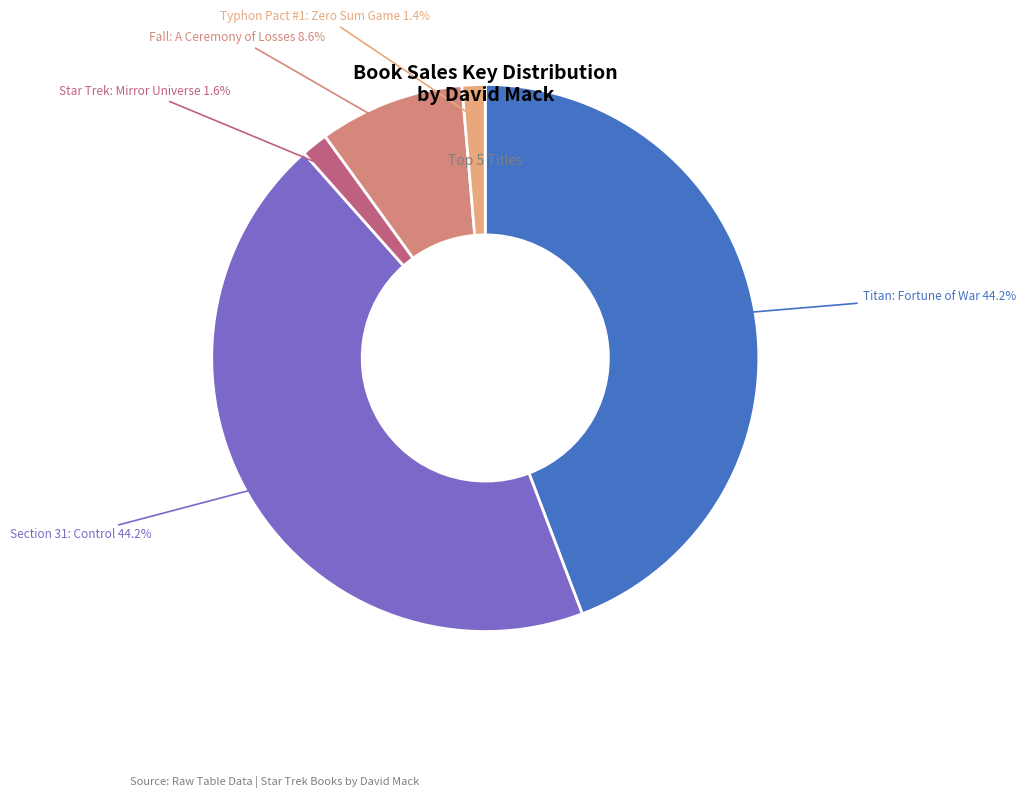

How much of the chart is everything except Fall: A Ceremony of Losses?

91.4%